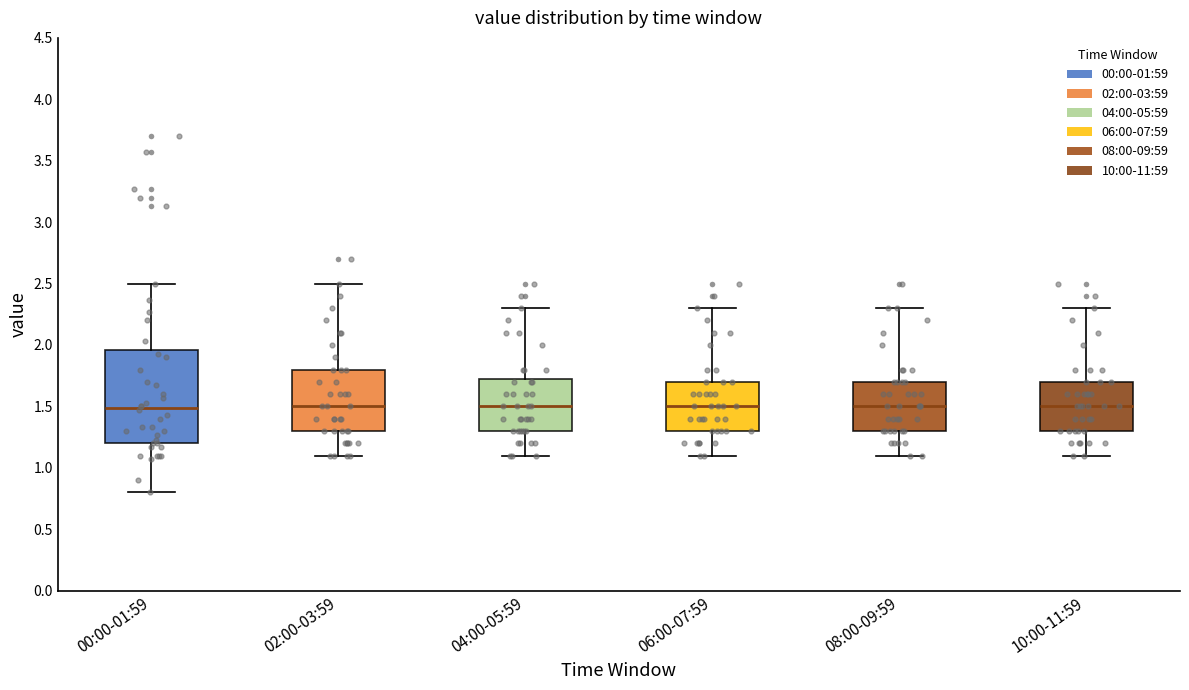

Where does the median line of the box for 06:00-07:59 sit on the y-axis? The values are not printed on the chart, so give them approximately, as read against the axis.

1.50